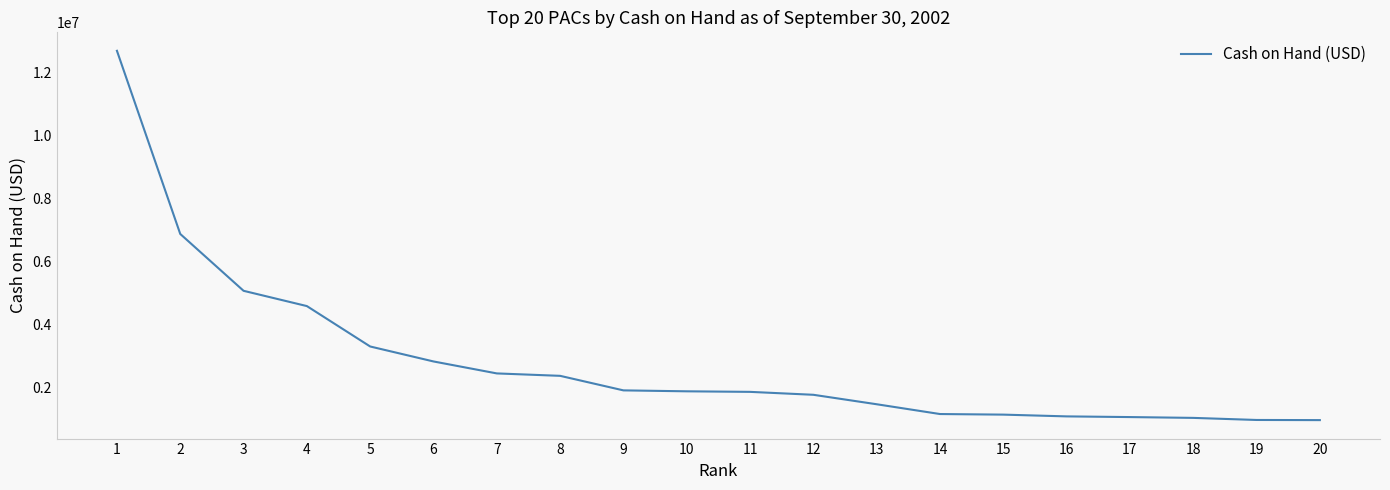

What is the smallest value displayed?

958814.6